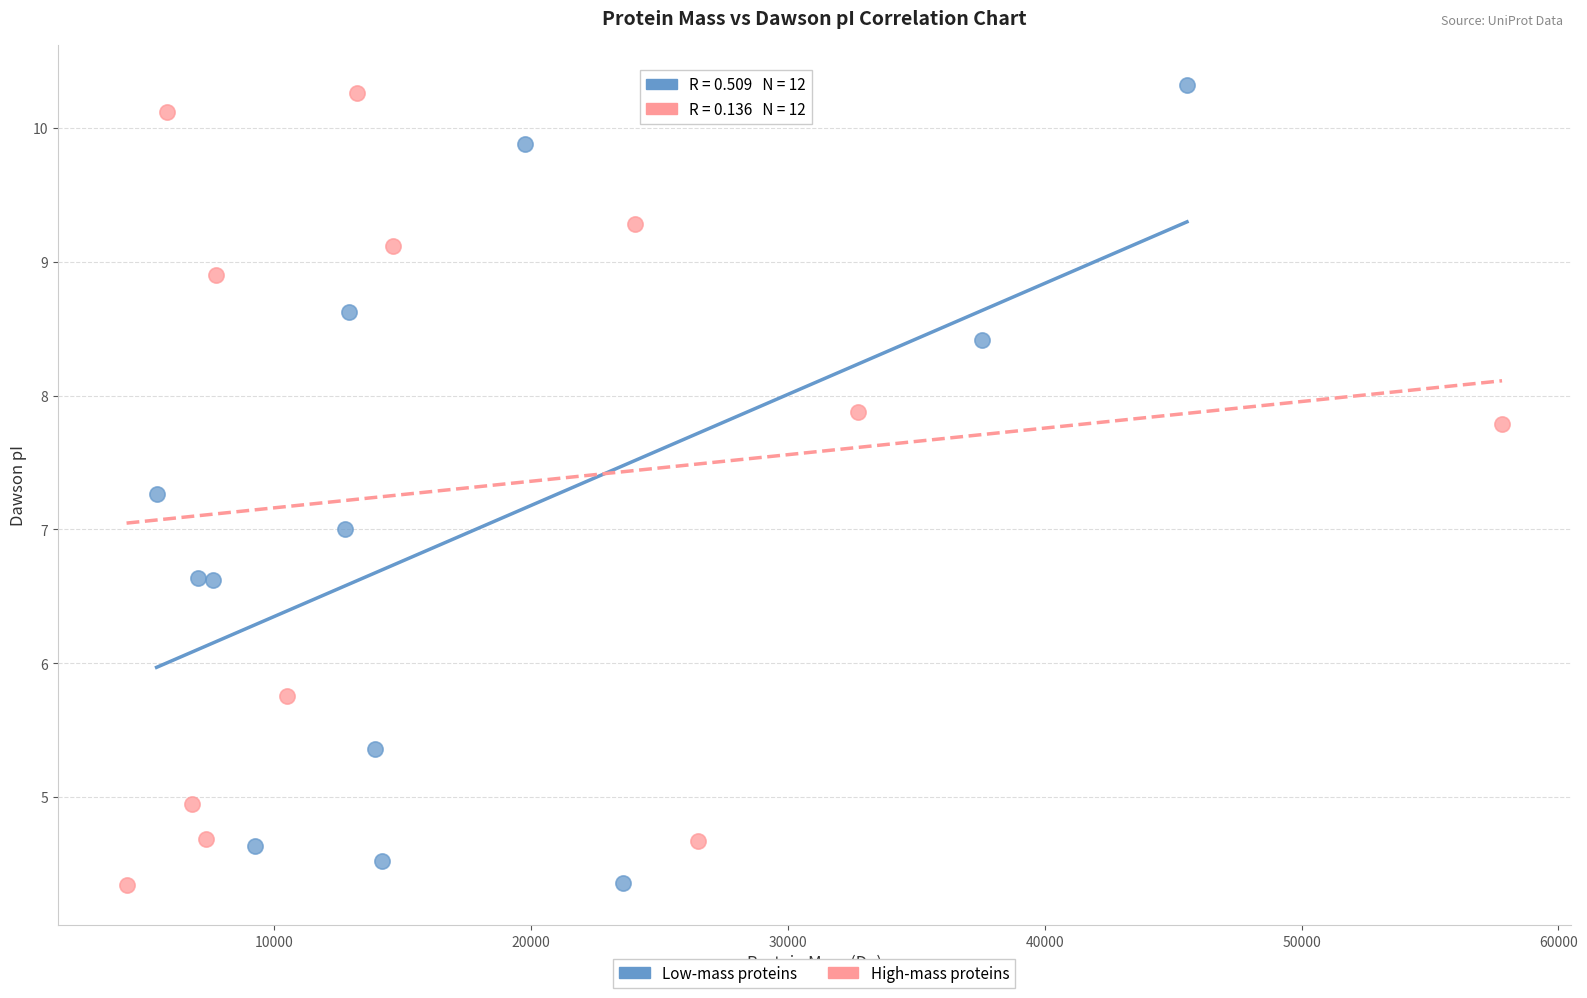

What are all the series names shown in the legend?

Low-mass proteins, High-mass proteins